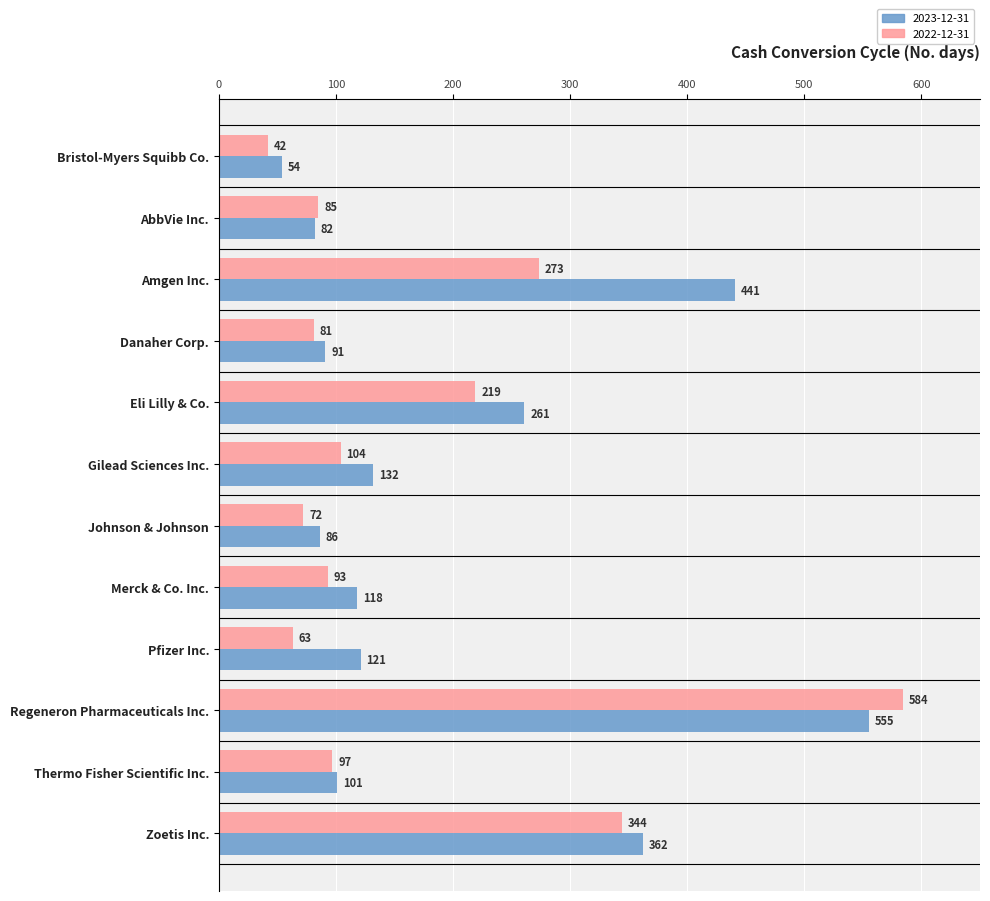

How many data points does each series have?

12